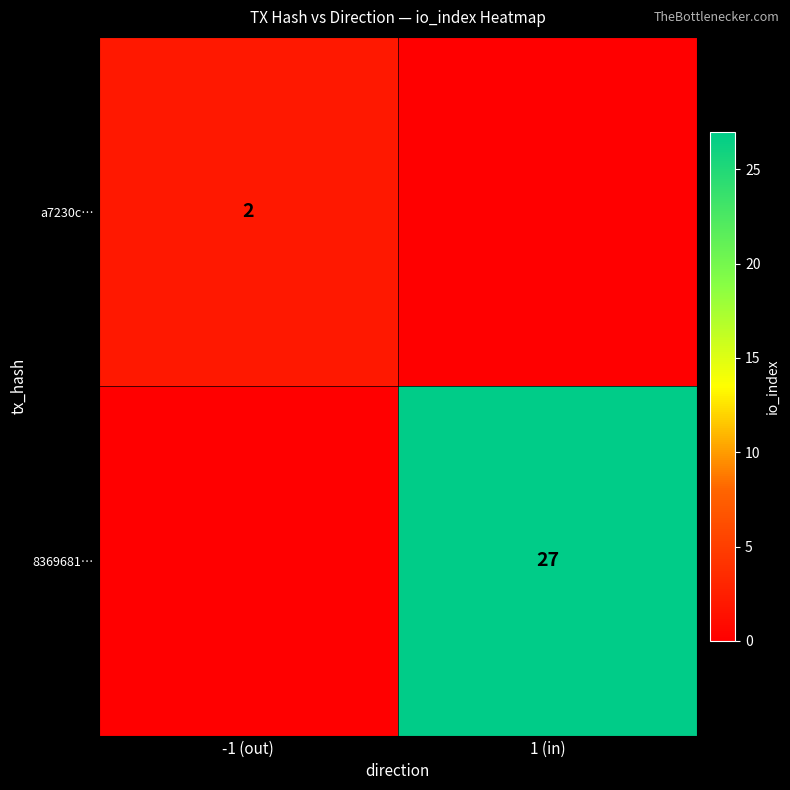

The value of 8369681… at 1 (in) is 42. True or false?

False